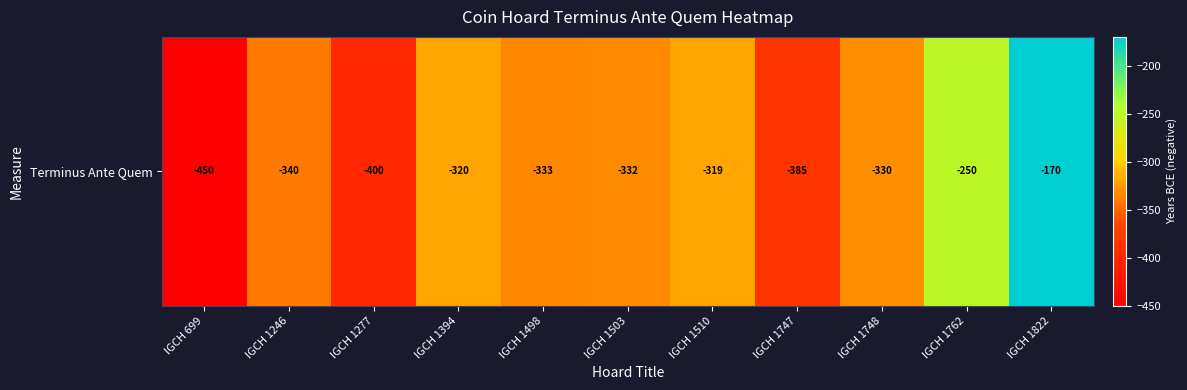

How many series are shown in this chart?

1